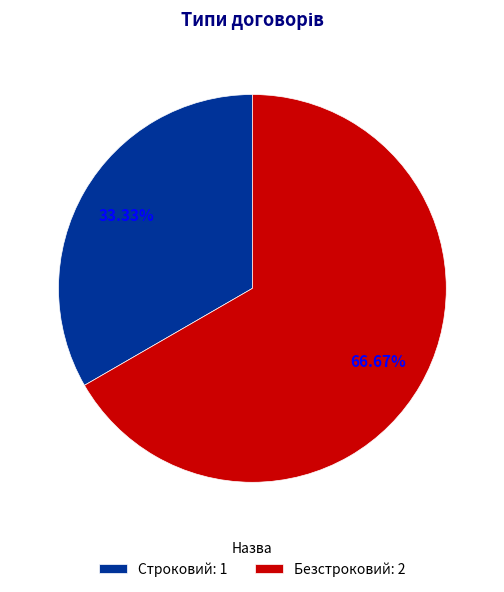

Is there any slice that represents more than half of the pie?

Yes